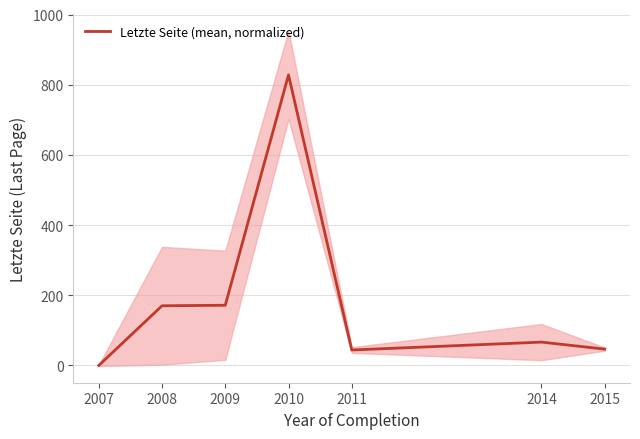

At which label does the data first exceed 66?

2008